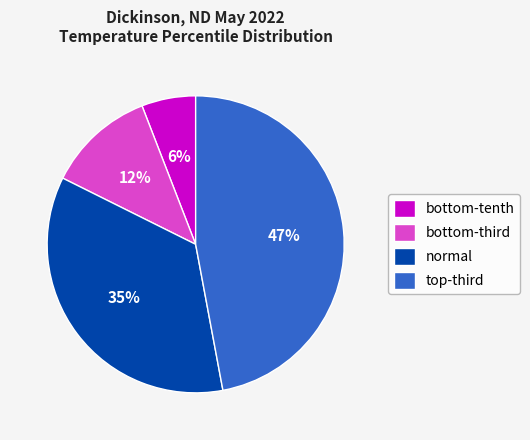

How many slices are in this pie chart?

4